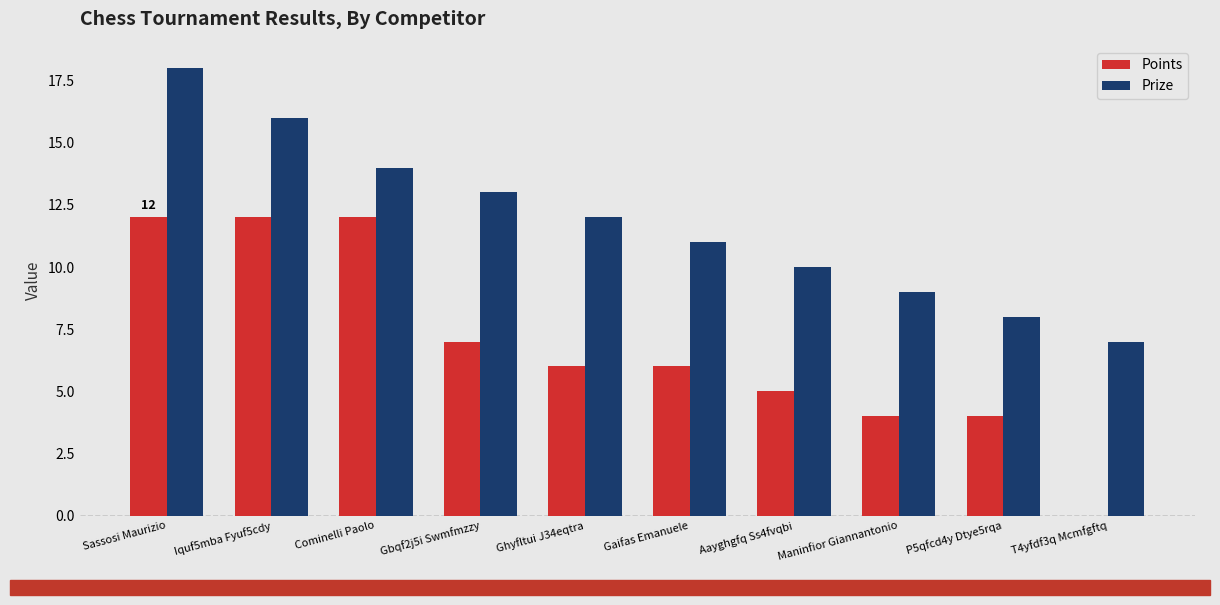

Reading left to right, transcribe all the data shown in this chart.

Points: 12	12	12	7	6	6	5	4	4	0
Prize: 18	16	14	13	12	11	10	9	8	7